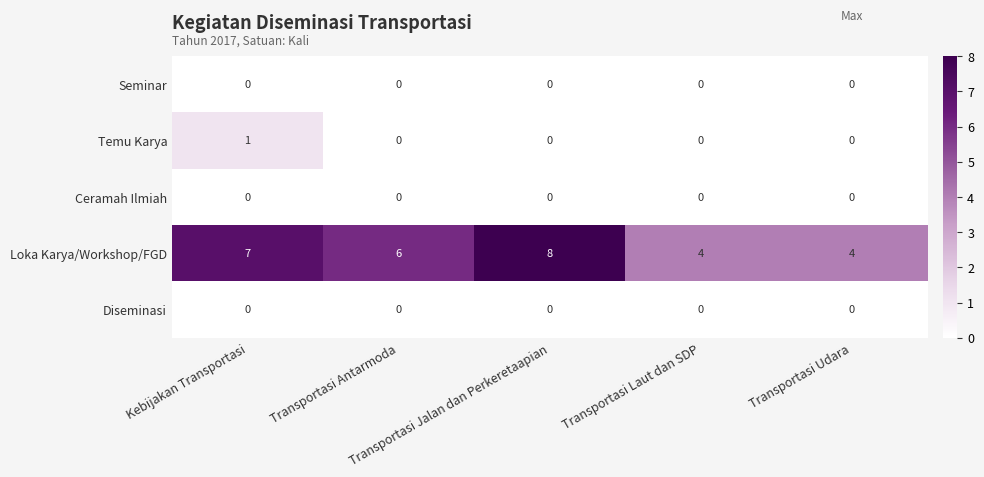

What is the greatest value displayed?

8